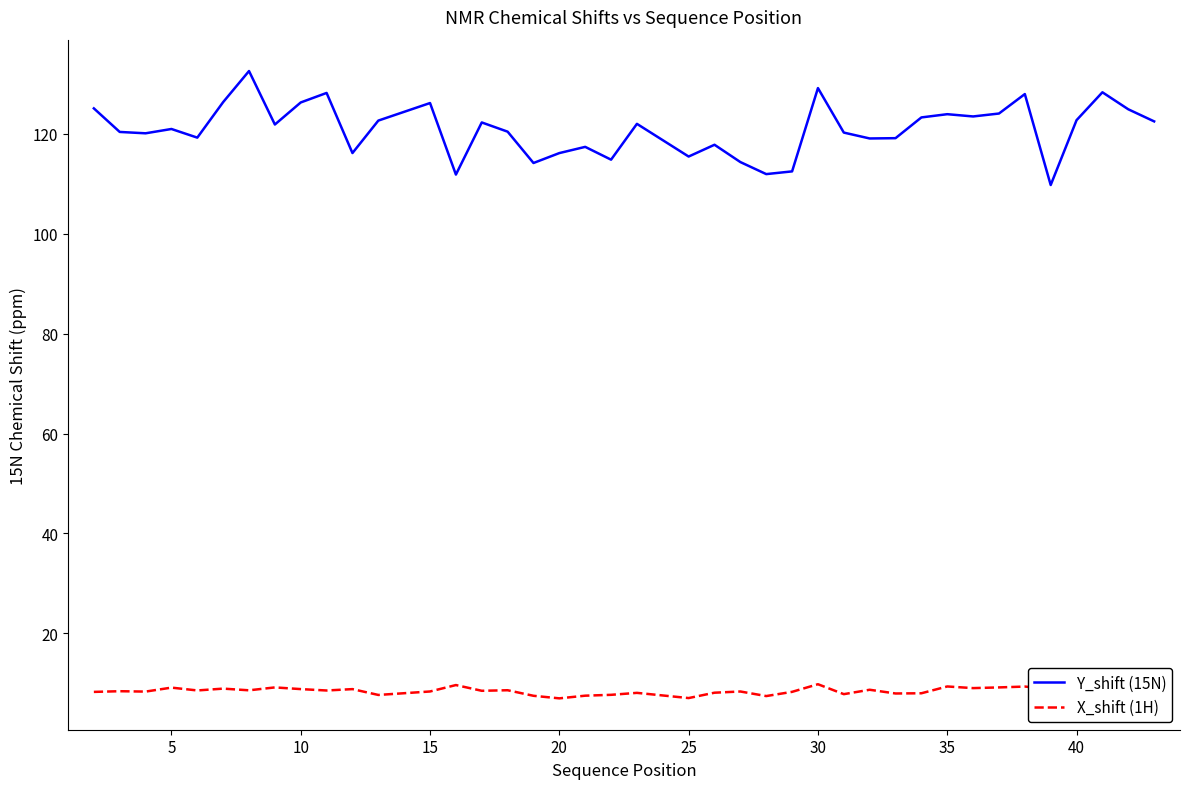

Which series has the largest total across all categories?

Y_shift (15N)